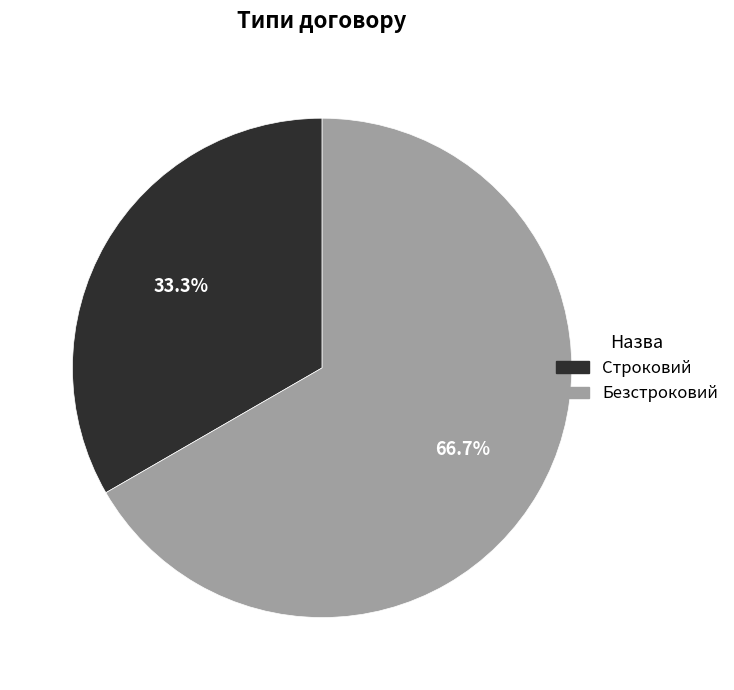

To the nearest percent, what is the average slice percentage?

50%